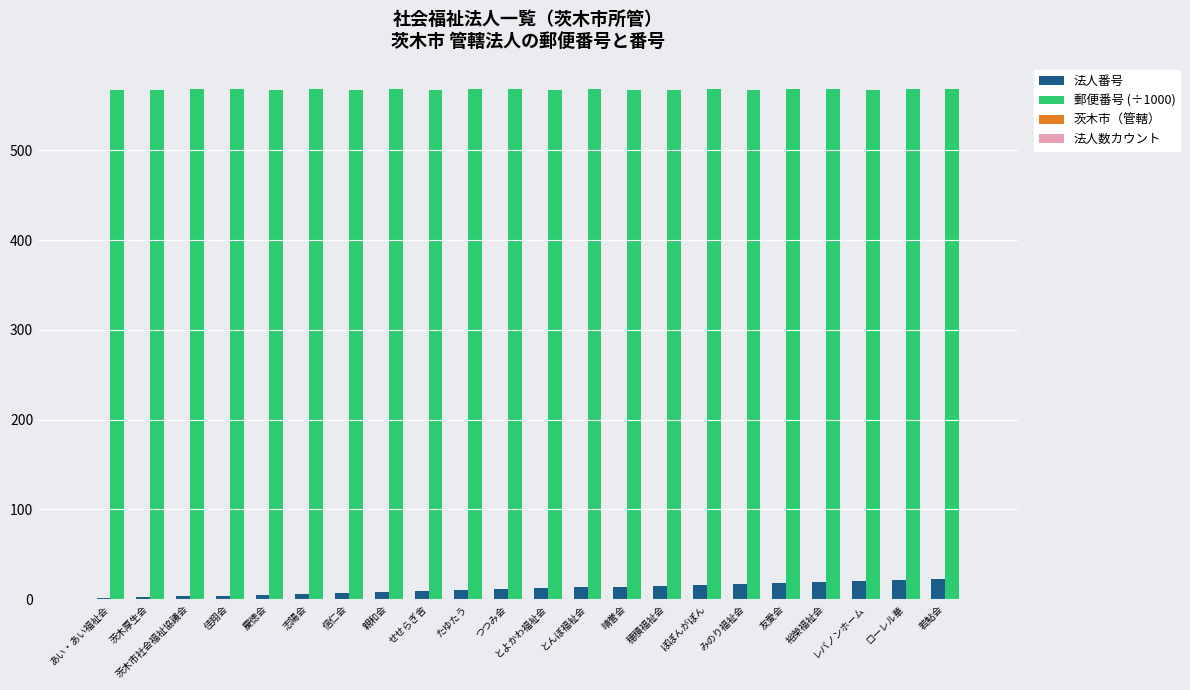

What is the sum of the 郵便番号 (÷1000) values at 裕榮福祉会 and 穂積福祉会?

1134.9